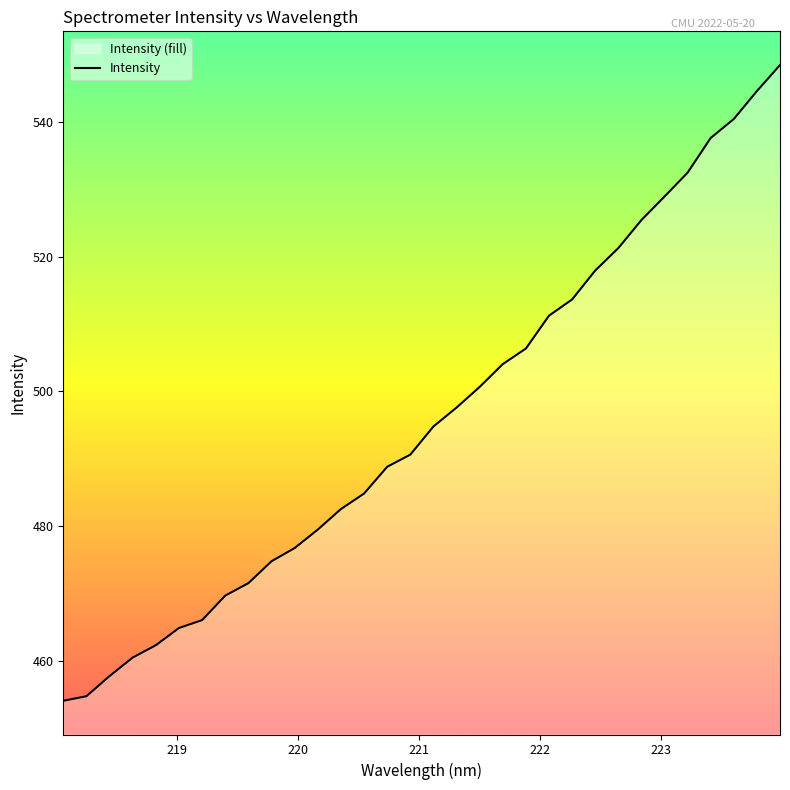

Reading left to right, transcribe all the data shown in this chart.

454.1	454.8	457.8	460.5	462.3	464.9	466.1	469.7	471.6	474.8	476.8	479.5	482.5	484.8	488.8	490.6	494.8	497.6	500.7	504.0	506.4	511.2	513.6	517.9	521.2	525.4	528.9	532.4	537.6	540.4	544.5	548.4